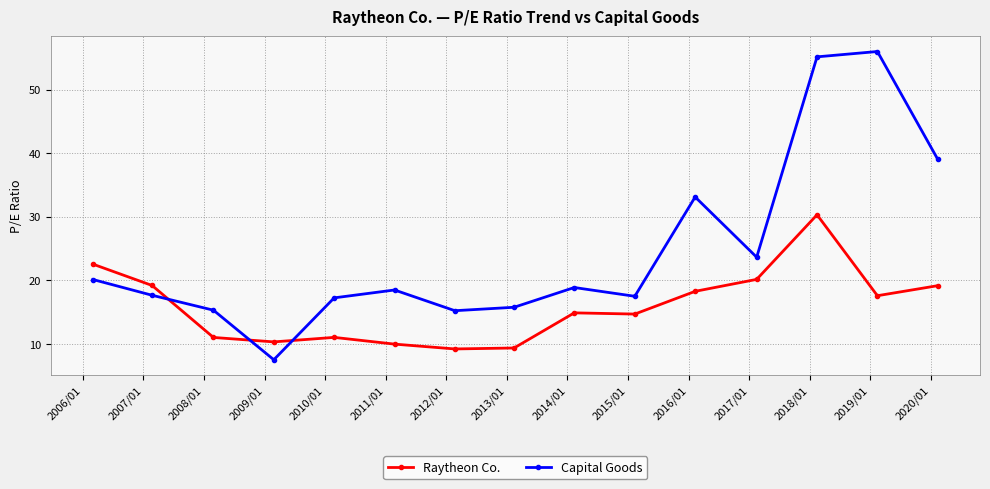

True or false: Raytheon Co. has more than 1 interior local peaks.

True